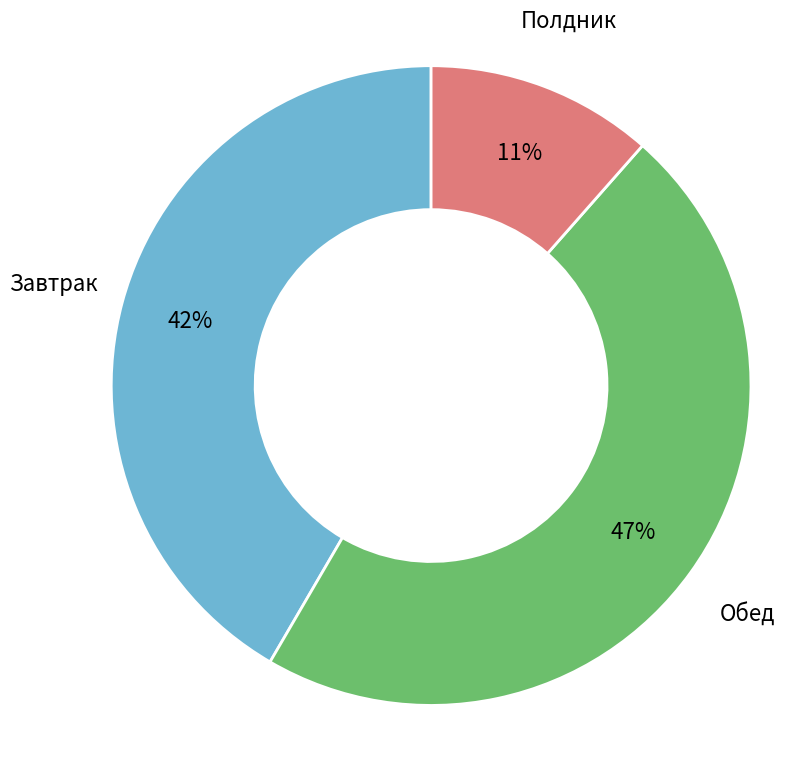

Does any single category account for the majority?

No